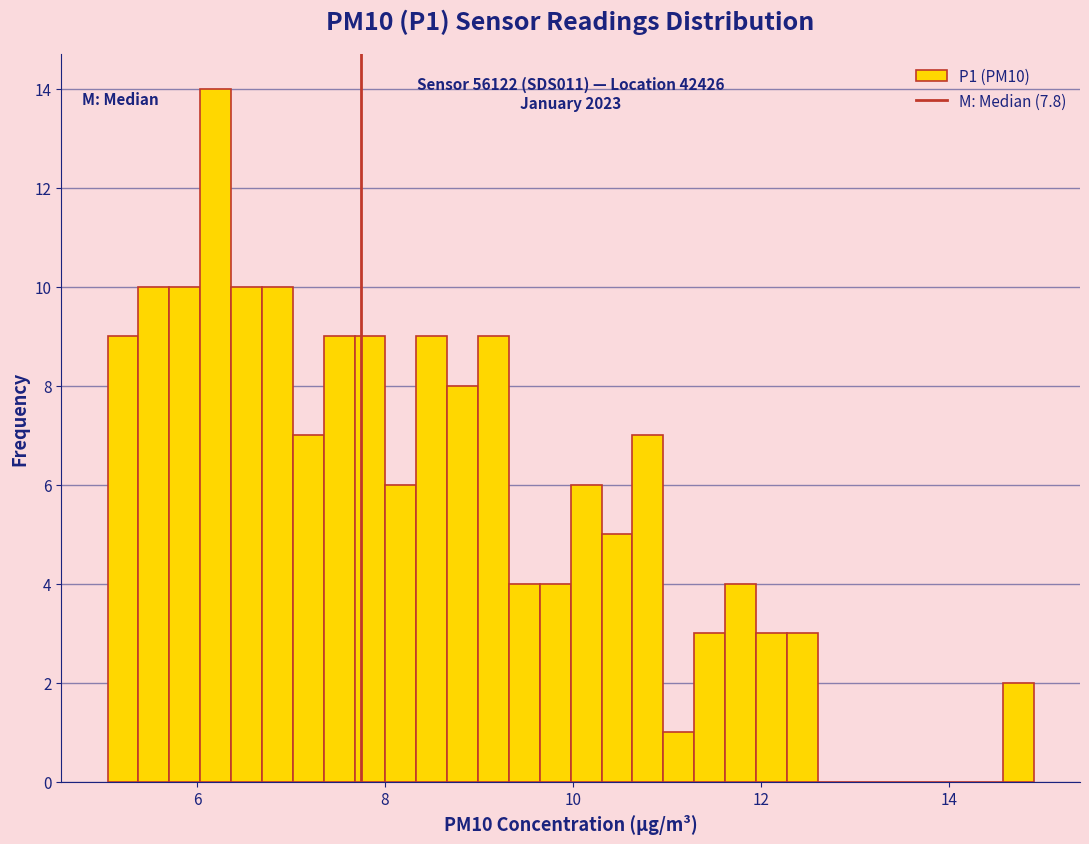

Around what value on the x-axis is the tallest bar? Give the approximate position of its centre, as read against the axis.

6.2